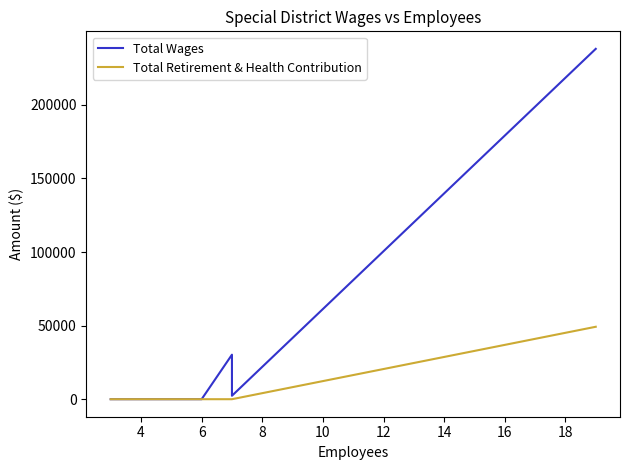

Which has a higher value, 4 or 12?

12